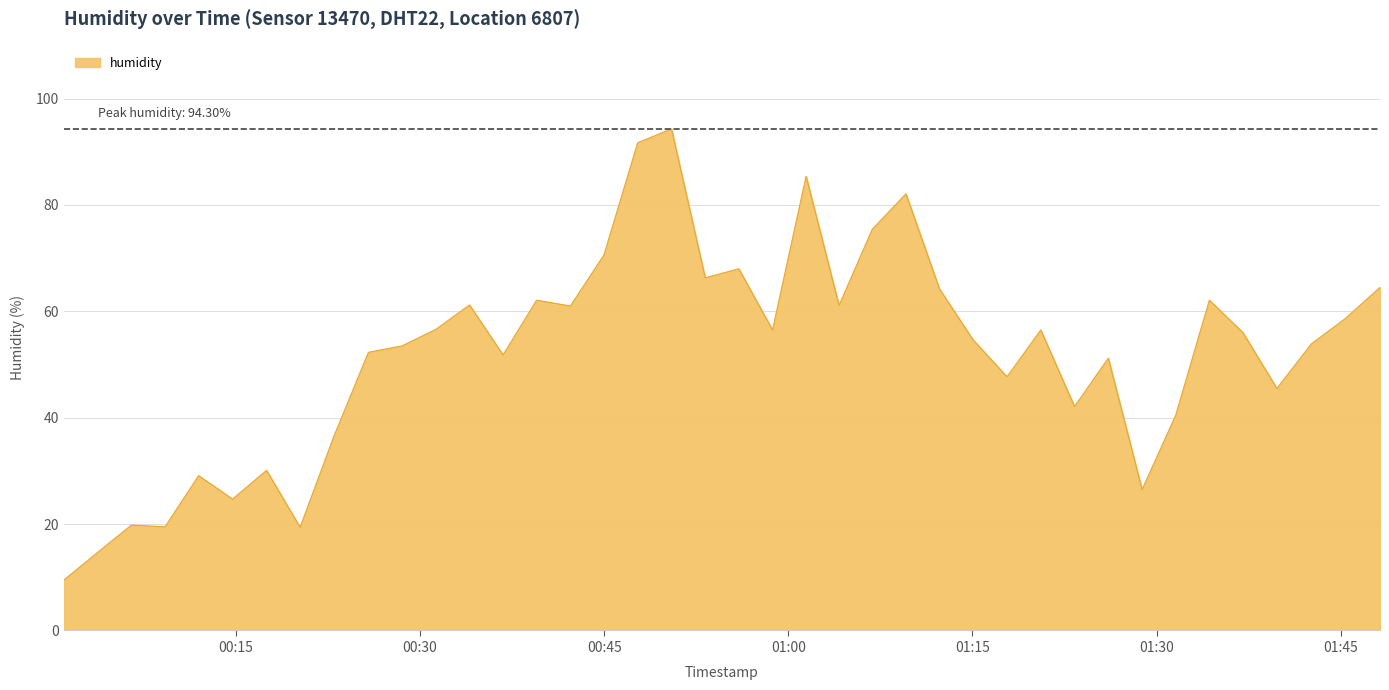

What is the difference between the maximum and minimum values?

84.8